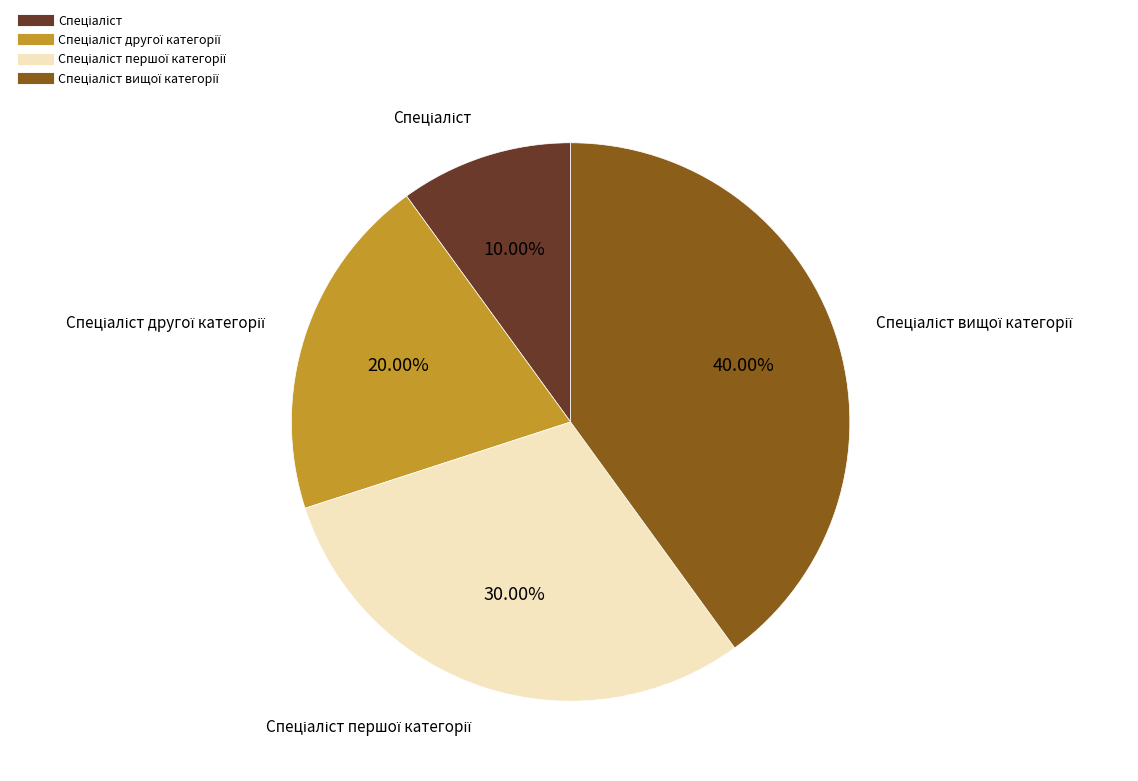

Is there a majority slice in this chart?

No